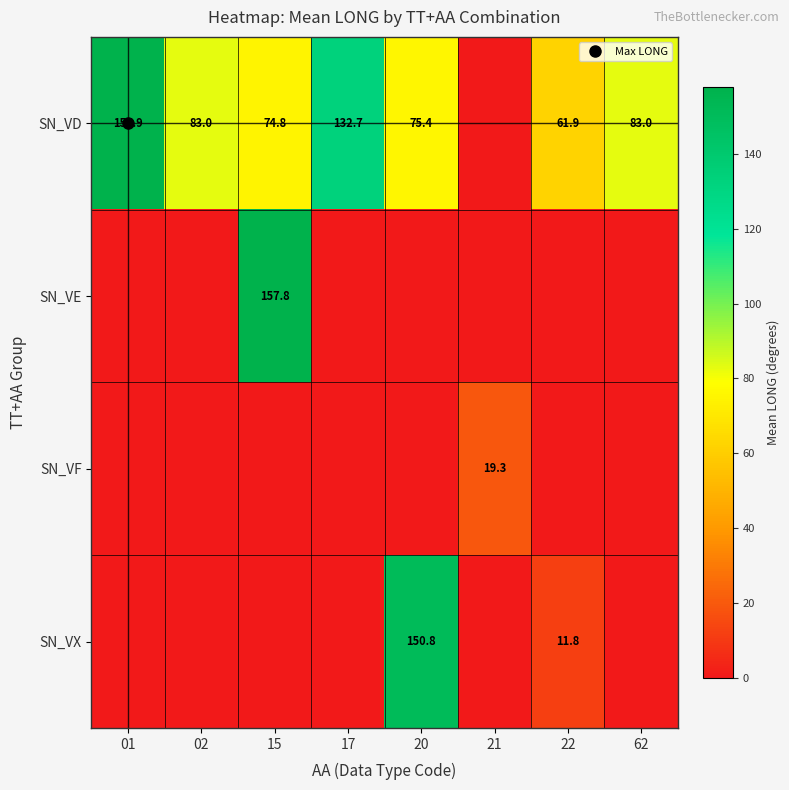

The value of SN_VX at 22 is 17.1. True or false?

False